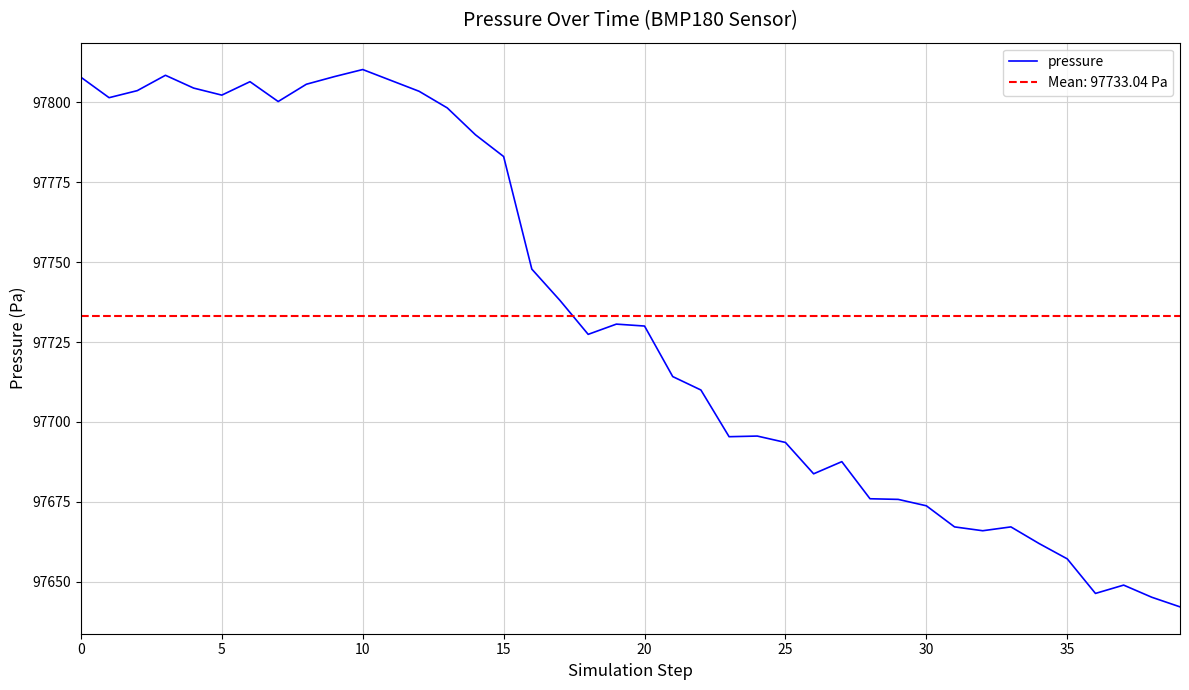

Which has a higher value, 10 or 11?

10